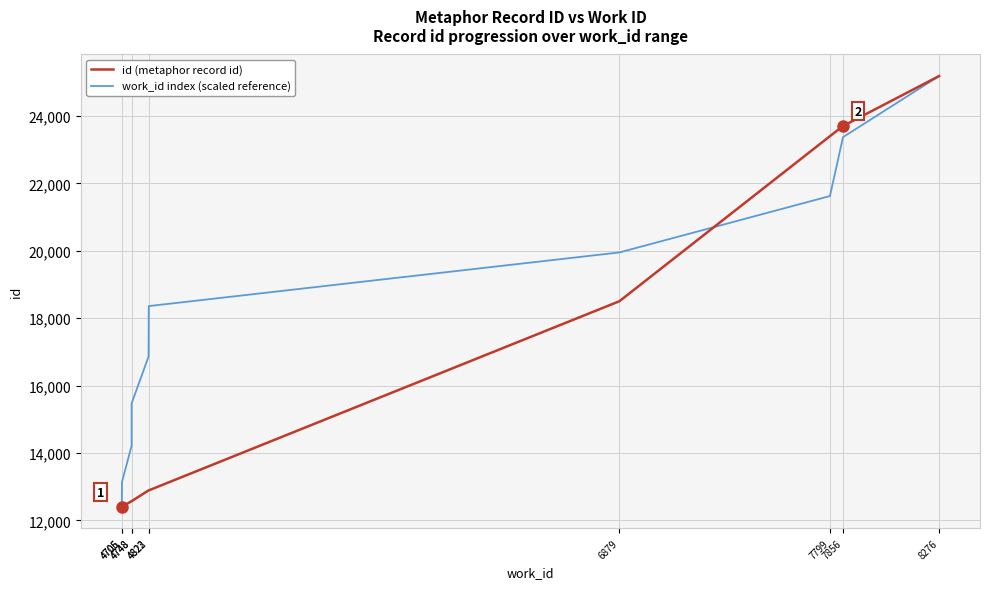

Where does the work_id index (scaled reference) series first go above 18361?

4823